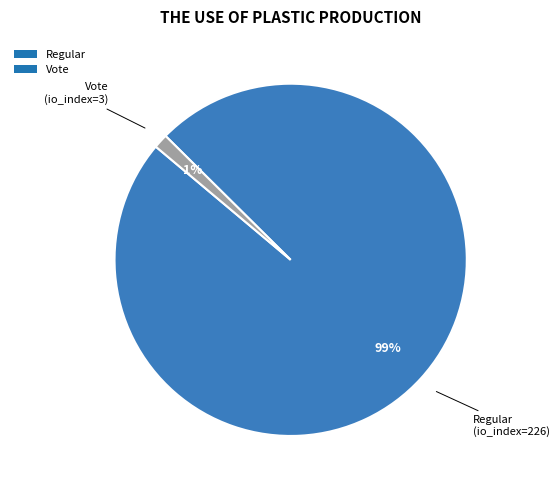

Between Regular and Vote, which is larger?

Regular